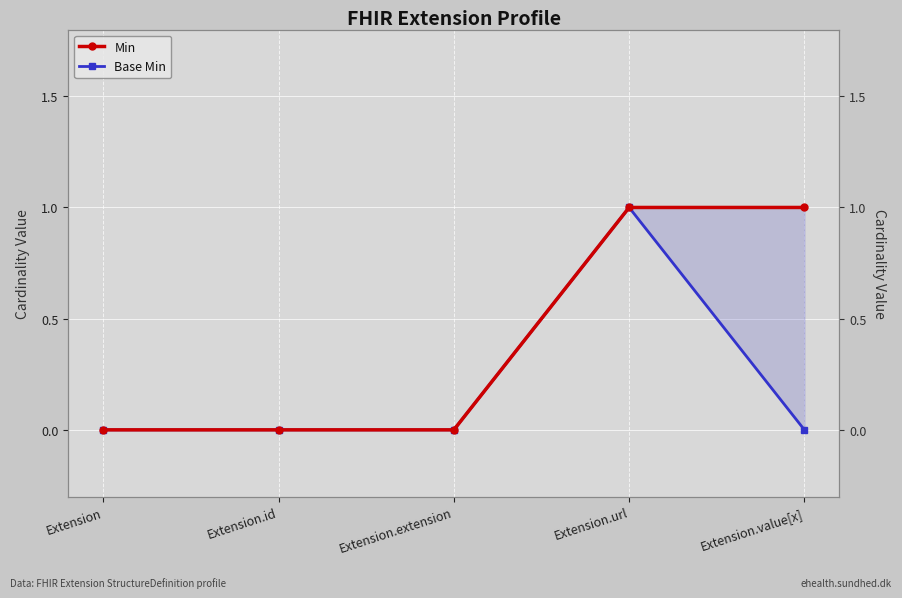

Reading left to right, transcribe all the data shown in this chart.

Min: 0	0	0	1	1
Base Min: 0	0	0	1	0